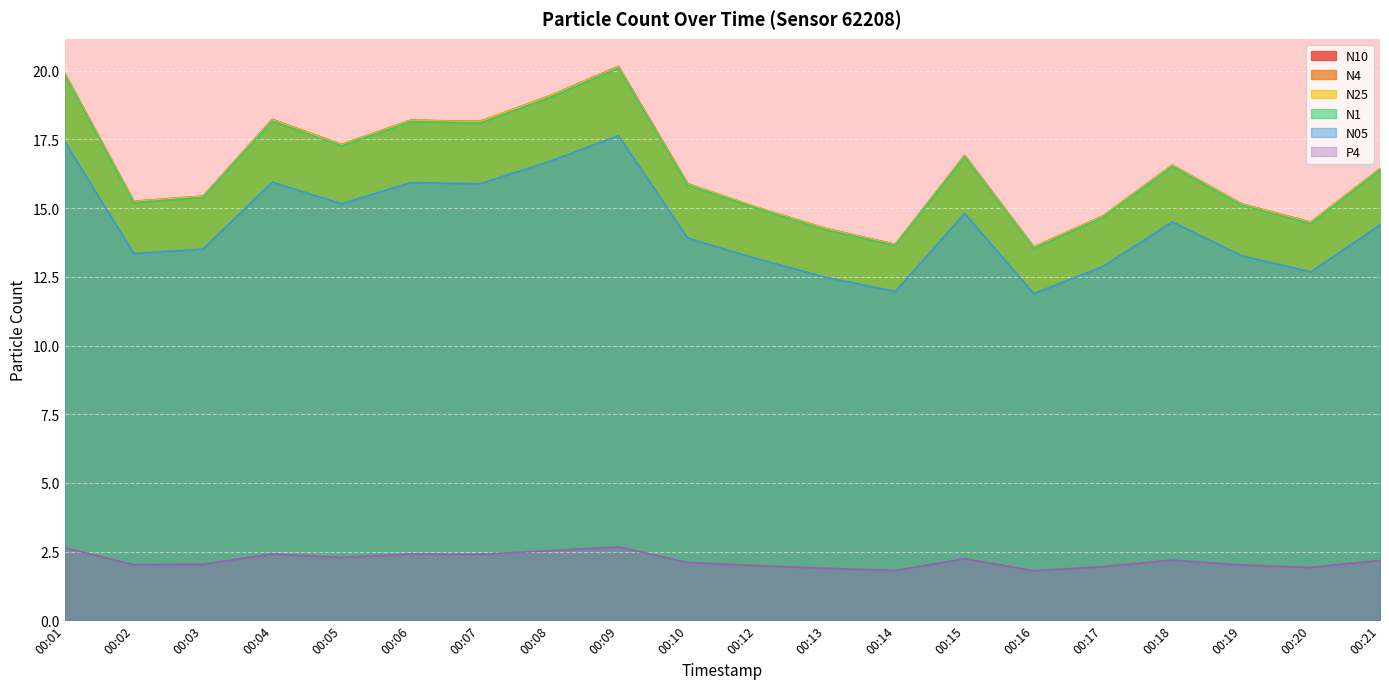

True or false: N1 and N05 intersect in this chart.

False